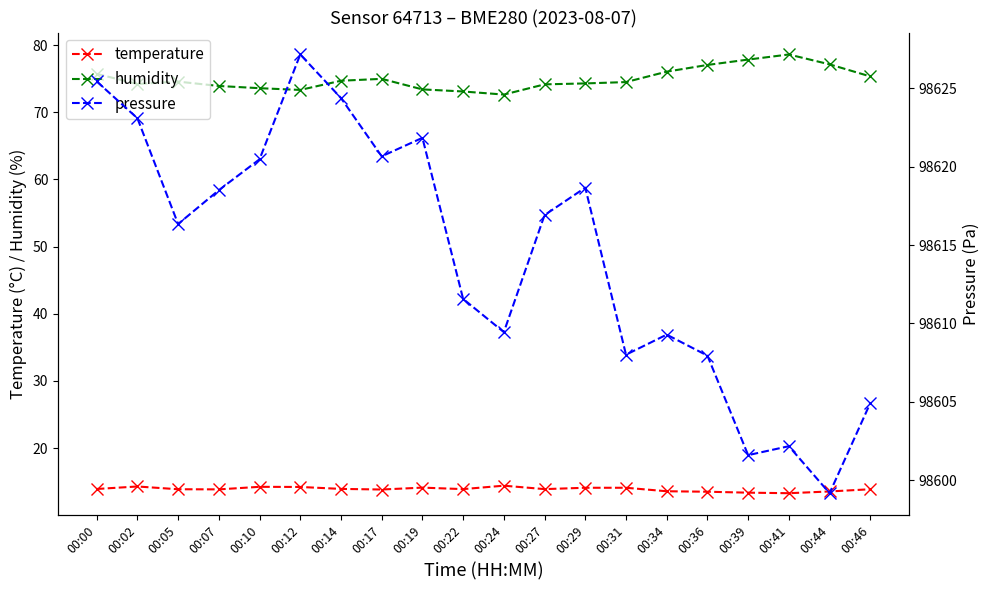

What is the difference between the maximum and minimum values in the humidity series?

6.0